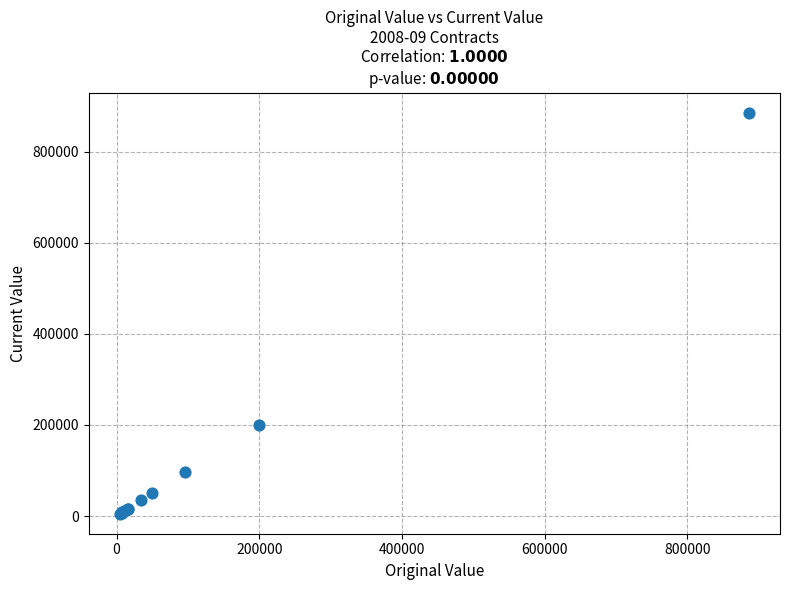

What Y value in the scatter plot is closest to 445365?

200000.0